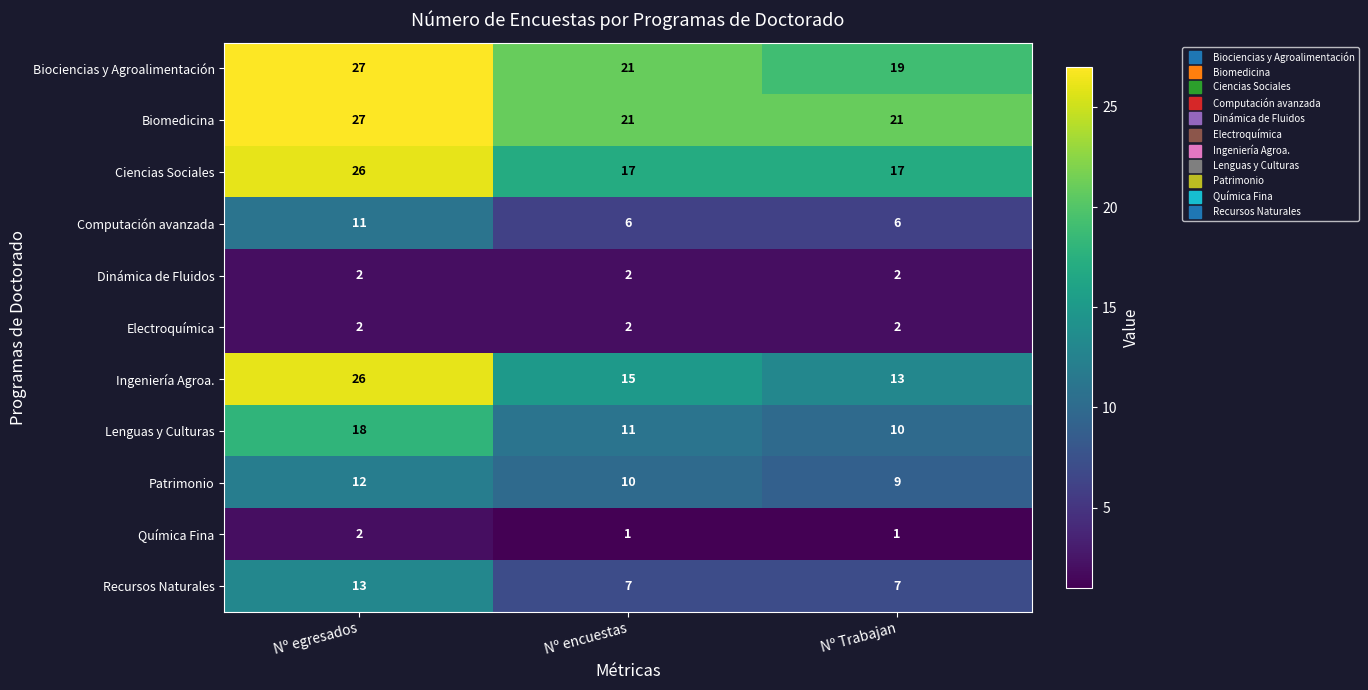

What is the sum of the Computación avanzada values at Nº egresados and Nº Trabajan?

17